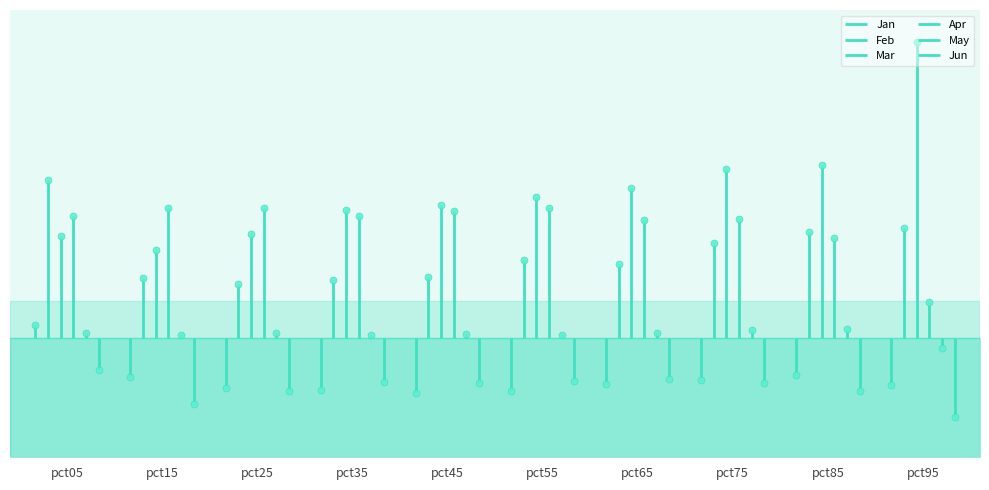

Reading right to left, what are all the values shown in this chart?

Jan: -0.3	-0.3	-0.3	-0.3	-0.4	-0.4	-0.4	-0.3	-0.3	0.1
Feb: 0.7	0.7	0.6	0.5	0.5	0.4	0.4	0.4	0.4	1.1
Mar: 2.0	1.2	1.1	1.0	0.9	0.9	0.9	0.7	0.6	0.7
Apr: 0.2	0.7	0.8	0.8	0.9	0.9	0.8	0.9	0.9	0.8
May: -0.1	0.1	0.1	0.0	0.0	0.0	0.0	0.0	0.0	0.0
Jun: -0.5	-0.4	-0.3	-0.3	-0.3	-0.3	-0.3	-0.4	-0.4	-0.2